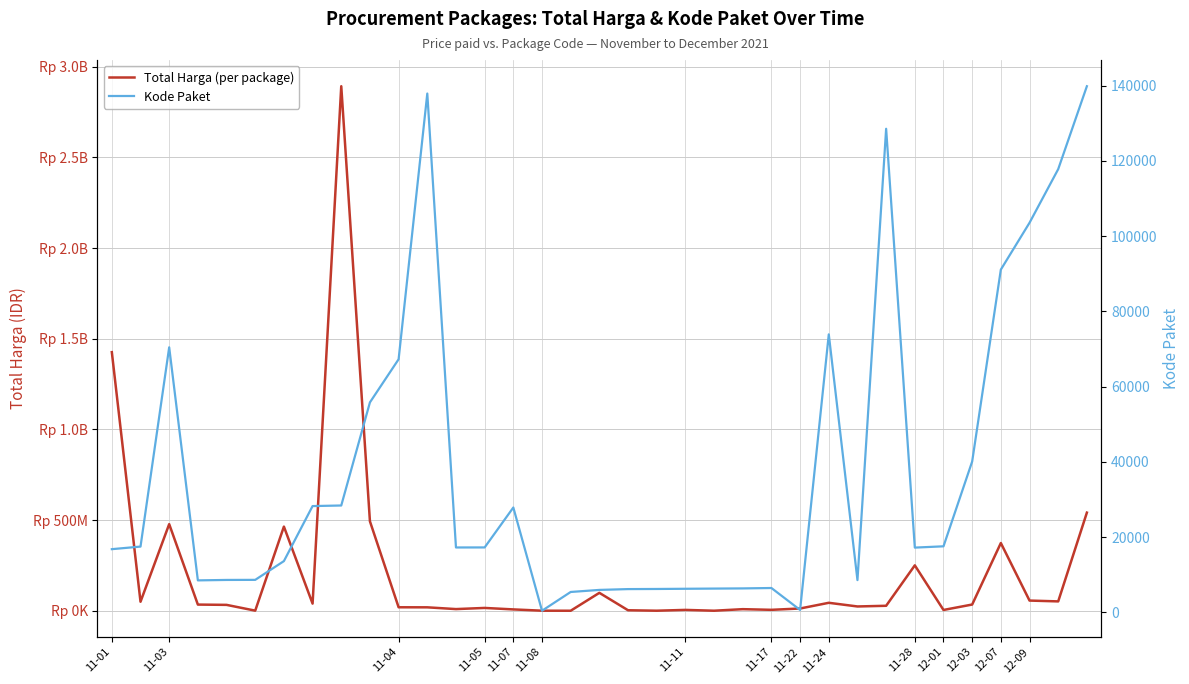

Which series has the widest spread of values?

Total Harga (per package)